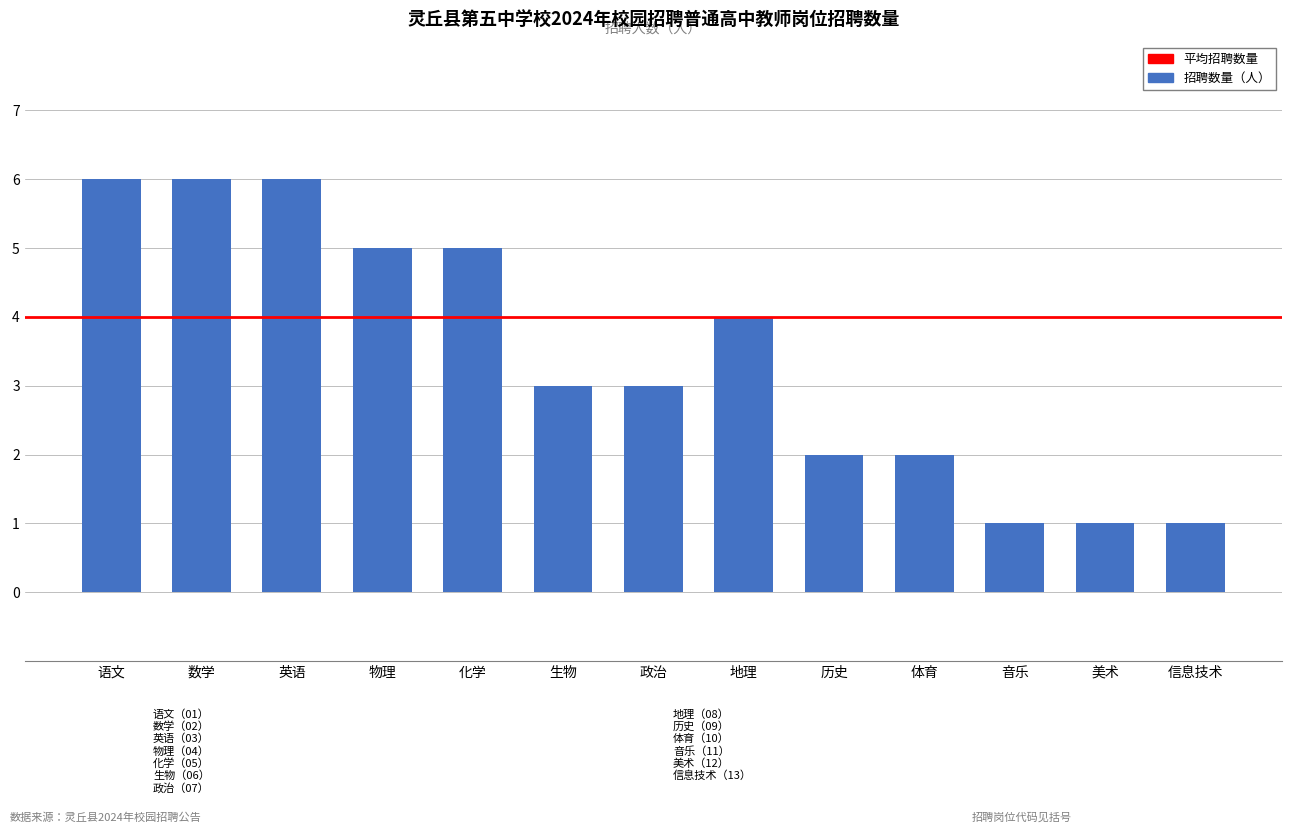

At which label does the data first exceed 3?

语文